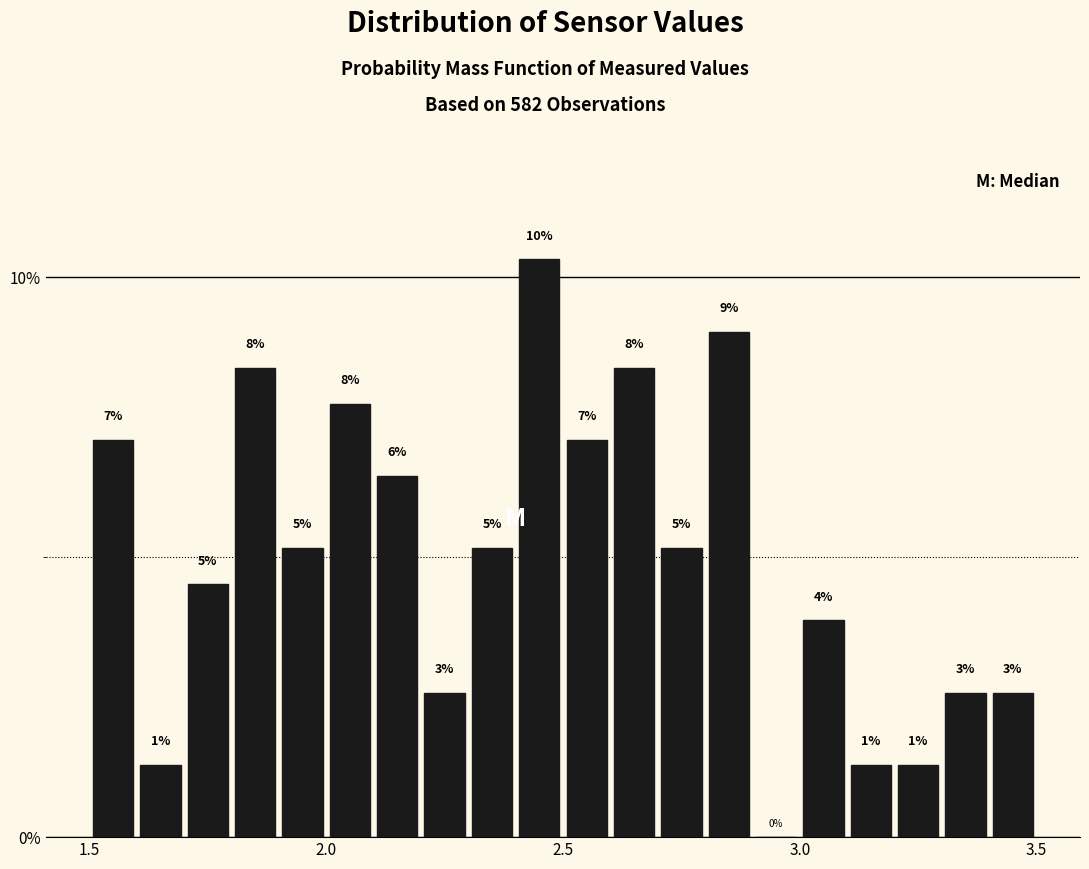

Around what value on the x-axis is the tallest bar? Give the approximate position of its centre, as read against the axis.

2.45